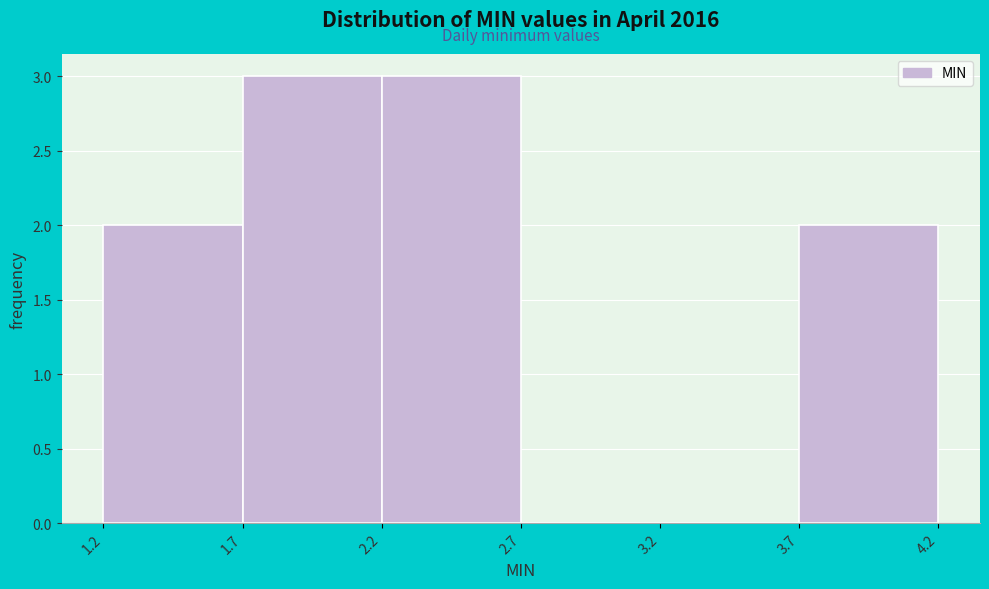

Reading left to right, transcribe this chart: for each bar, give the range it covers on the x-axis and its height. The values are not printed on the chart, so give them approximately, as read against the axis.

1.2 to 1.7: 2
1.7 to 2.2: 3
2.2 to 2.7: 3
2.7 to 3.2: 0
3.2 to 3.7: 0
3.7 to 4.2: 2